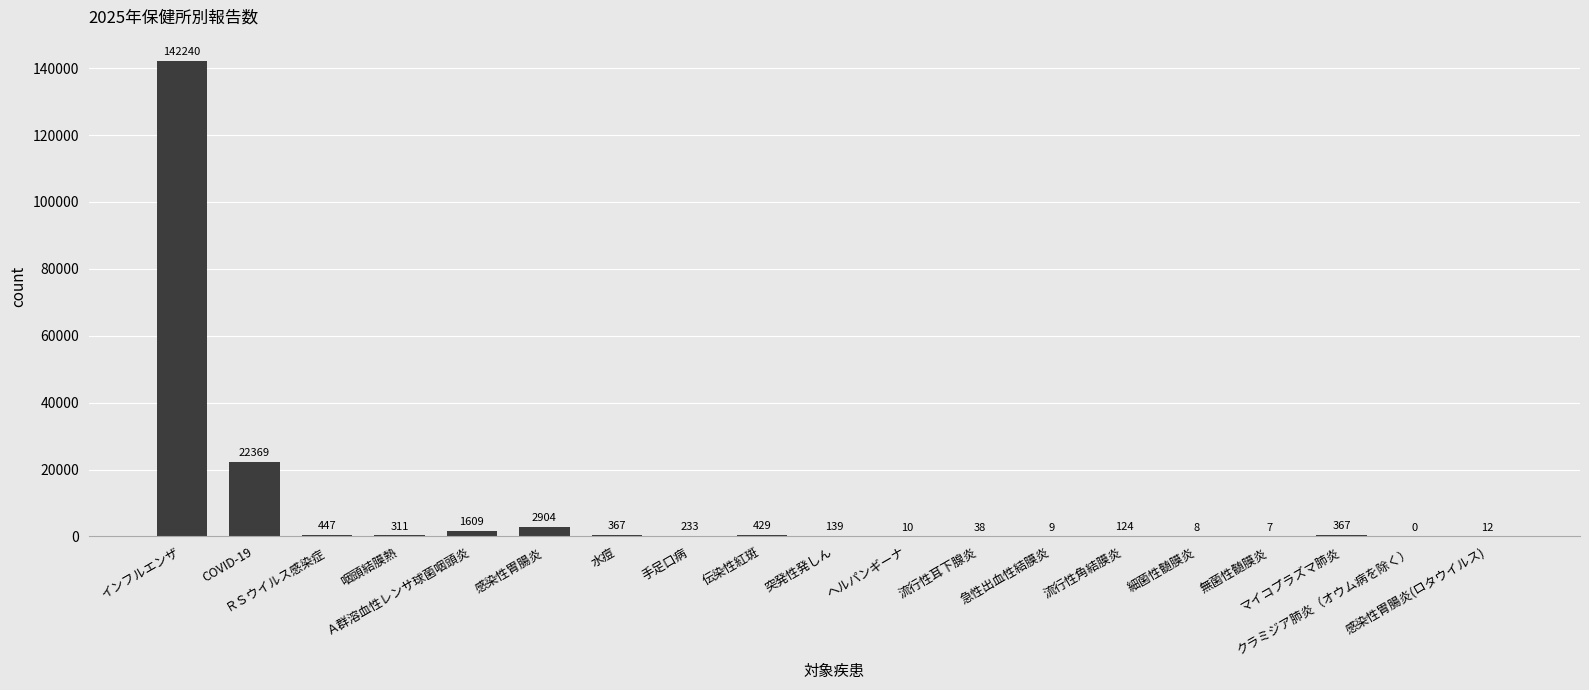

What is the average value?

9033